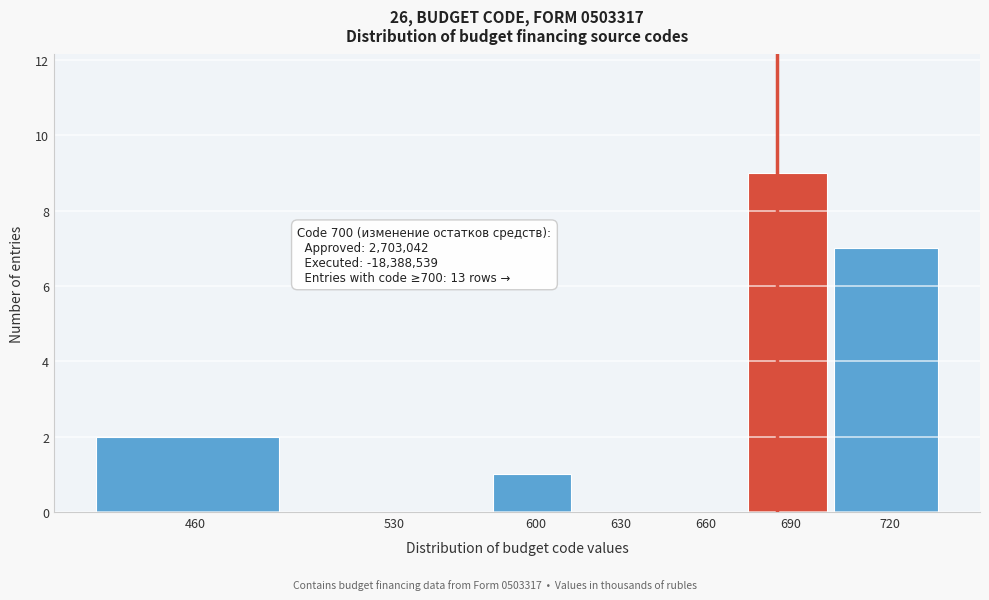

Reading left to right, transcribe all the data shown in this chart.

460=2	530=0	600=1	630=0	660=0	690=9	720=7